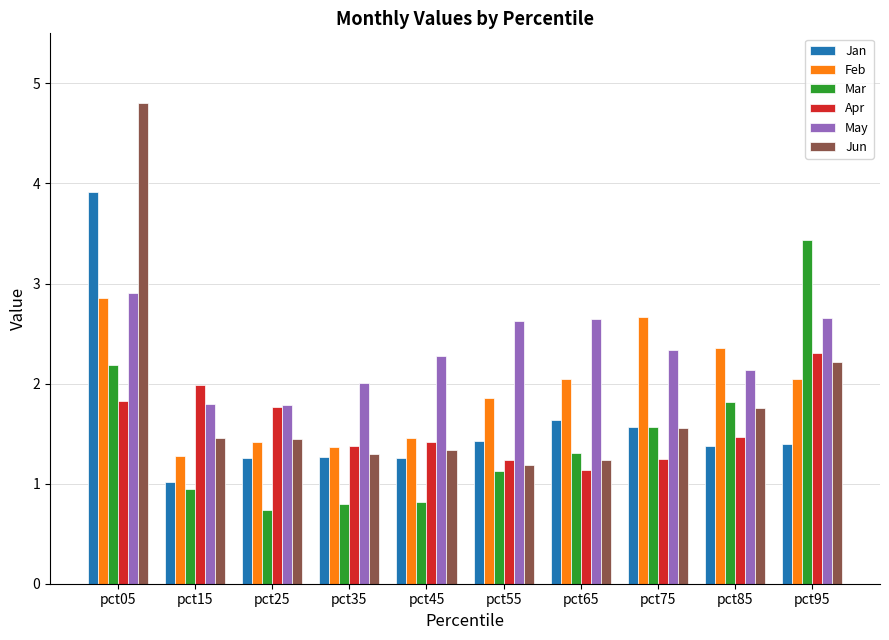

Rank the series at pct55 from lowest to highest value.

Mar, Jun, Apr, Jan, Feb, May